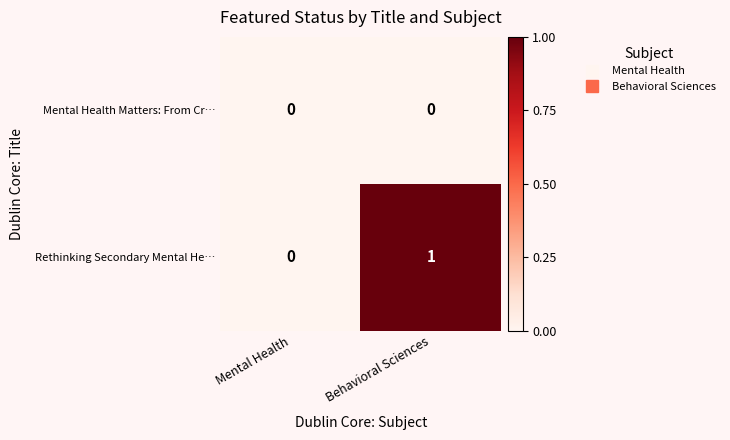

Which category has the lowest value in the Rethinking Secondary Mental He… series?

Mental Health